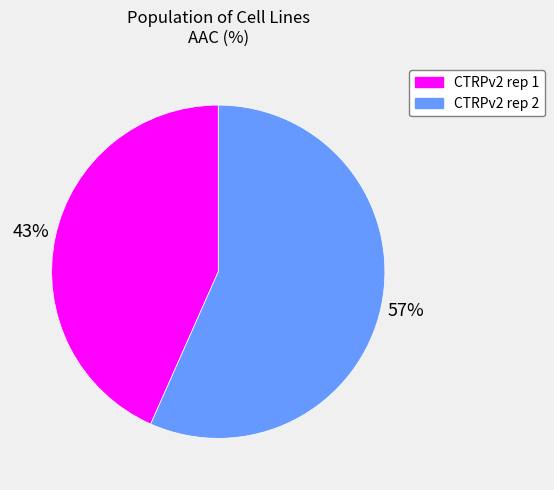

Rank the categories by value from lowest to highest.

CTRPv2 rep 1, CTRPv2 rep 2